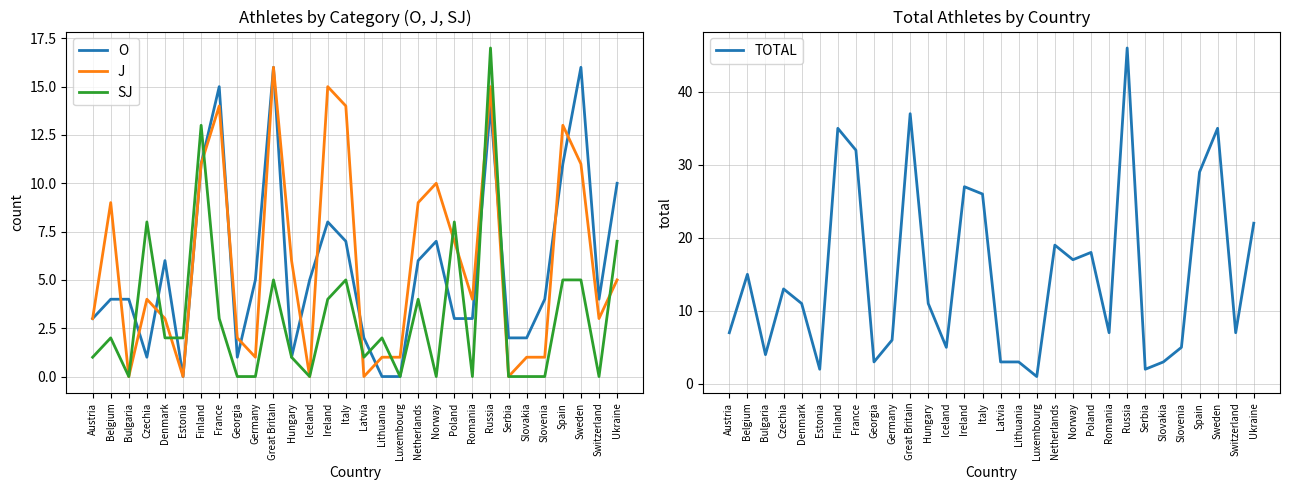

What is the value of the J point at the 21st from the left?

7